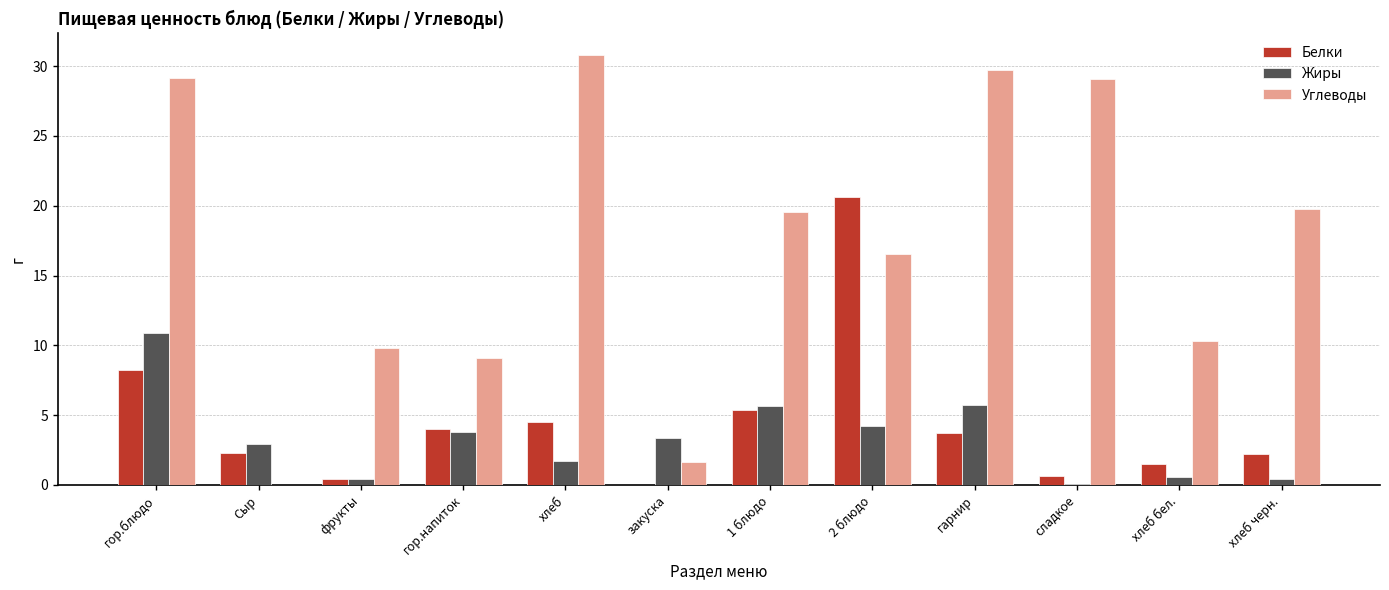

Which series changed the most between фрукты and закуска?

Углеводы